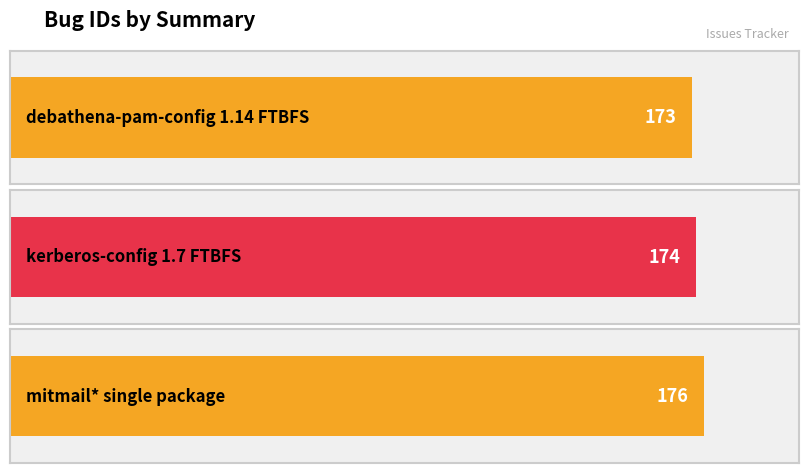

What is the ratio of the value at kerberos-config 1.7 FTBFS to the value at debathena-pam-config 1.14 FTBFS?

1.0